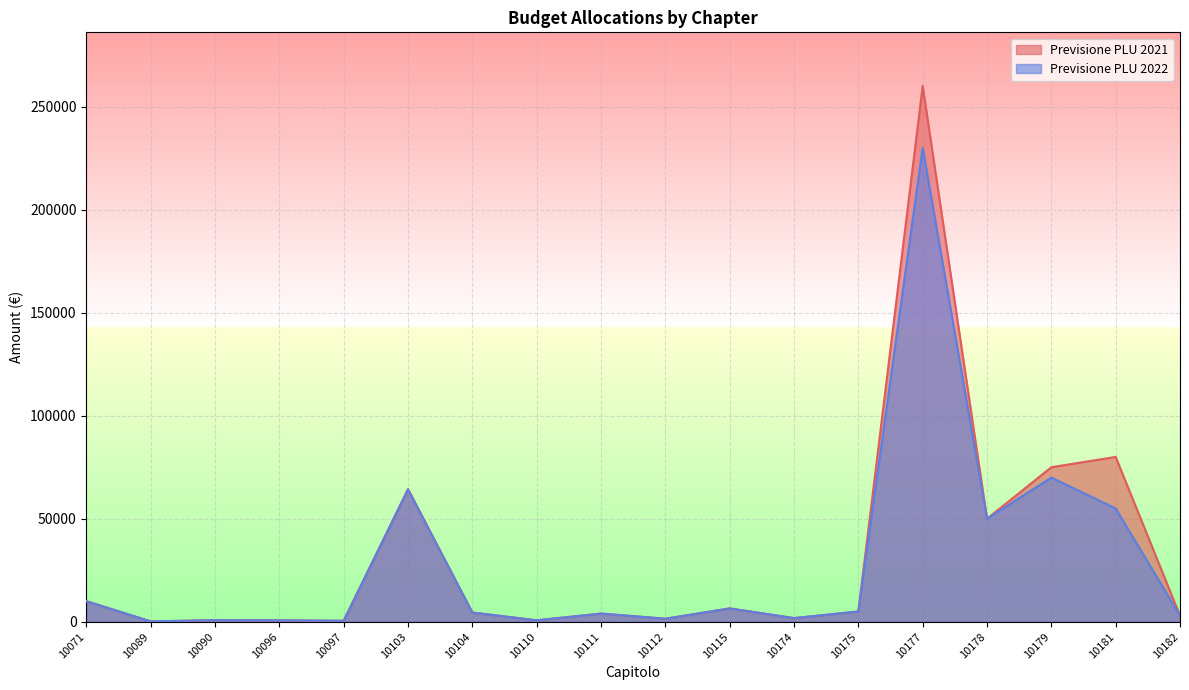

What is the value of the Previsione PLU 2021 point at the 4th from the left?

700